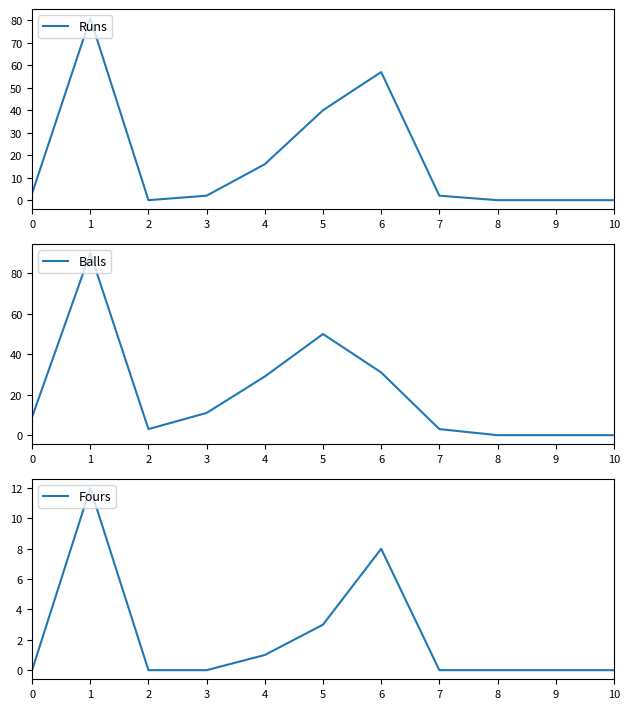

The value of Fours at 2 is 0. True or false?

True